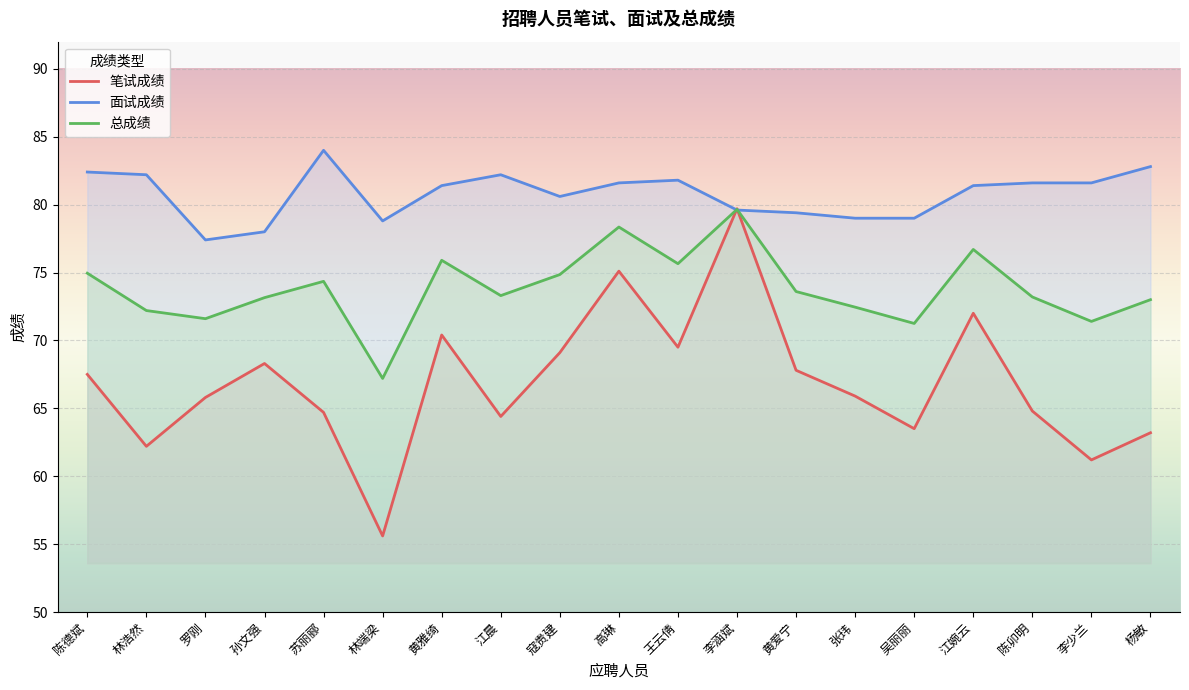

How many intersections are there between 笔试成绩 and 面试成绩?

2